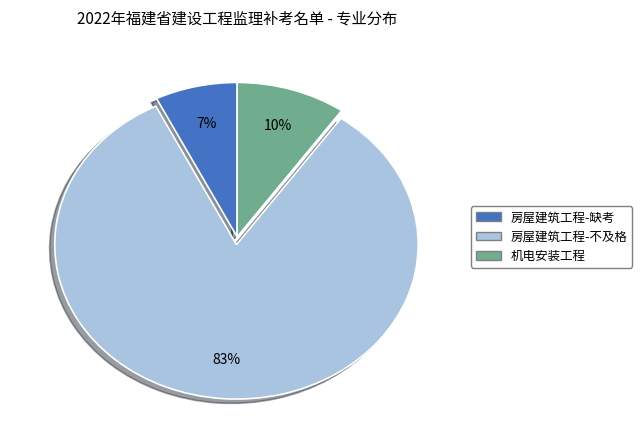

Which has a higher value, 房屋建筑工程-缺考 or 房屋建筑工程-不及格?

房屋建筑工程-不及格